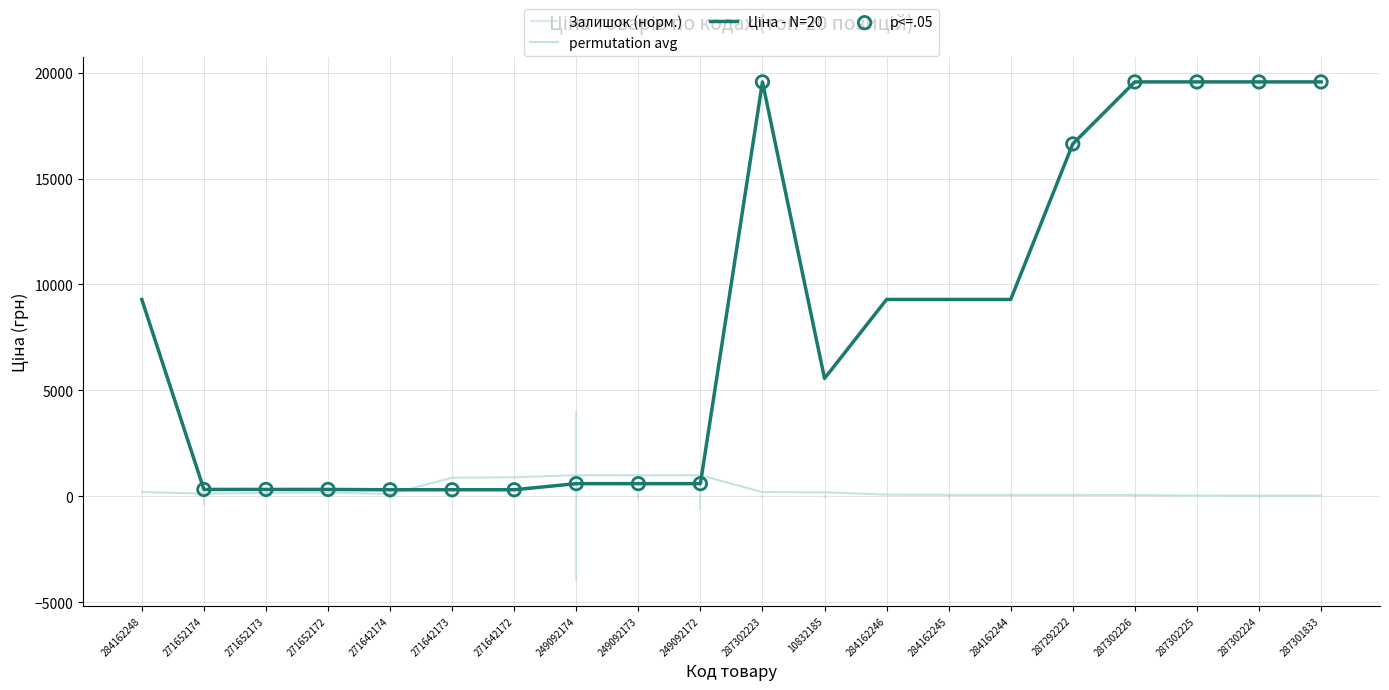

Which series contains the lowest Y value?

Залишок